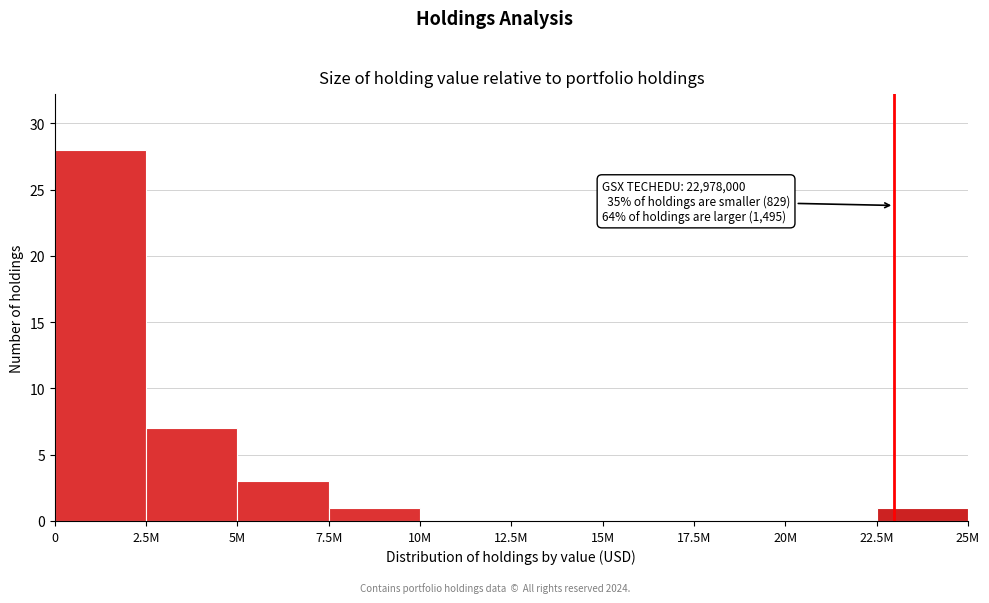

Reading right to left, list all the values displayed in this chart.

22.5M=1	20M=0	17.5M=0	15M=0	12.5M=0	10M=0	7.5M=1	5M=3	2.5M=7	0=28